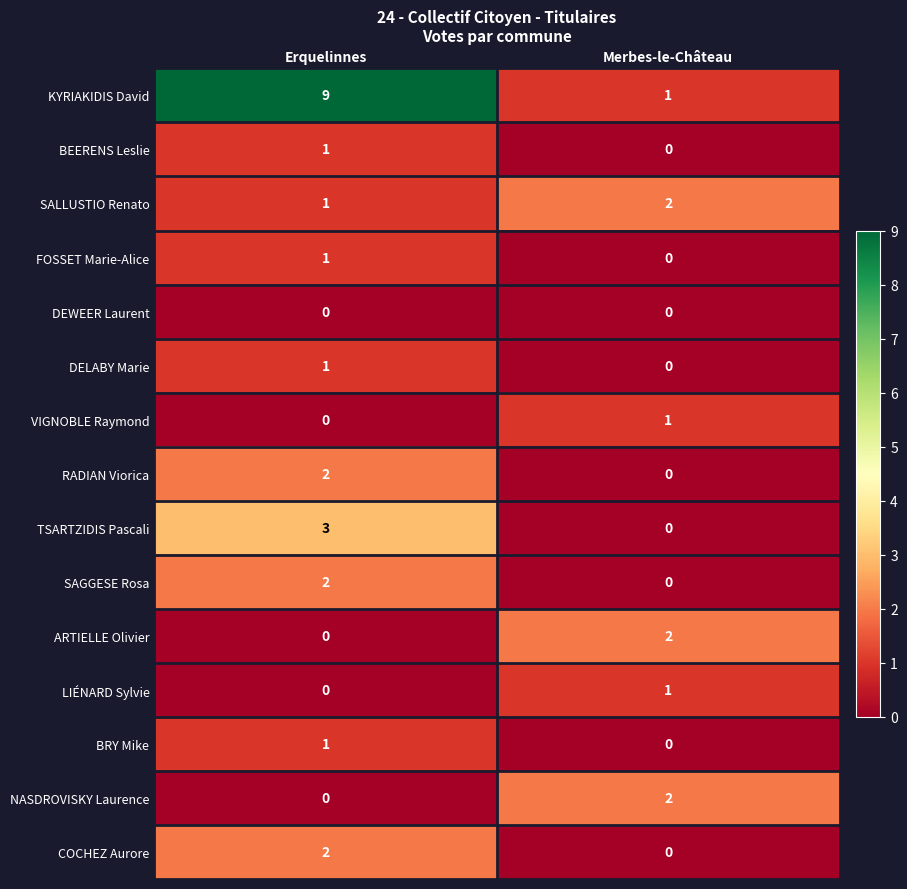

The value of NASDROVISKY Laurence at Erquelinnes is -1. True or false?

False